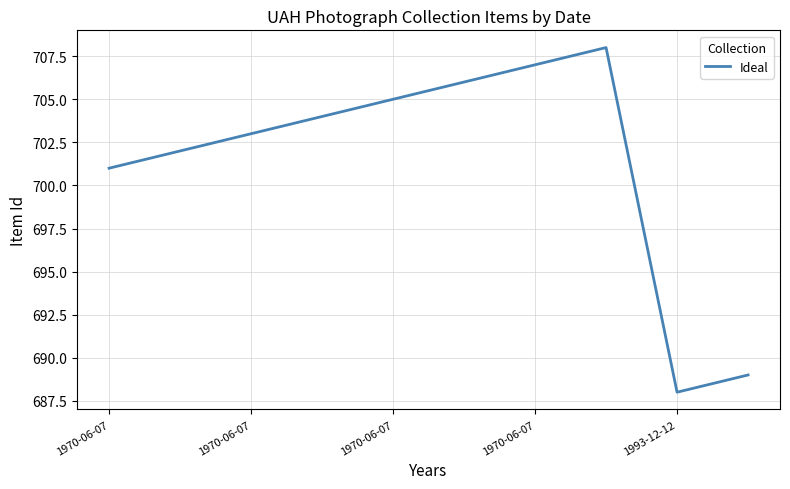

What is the difference between the maximum and minimum values?

20